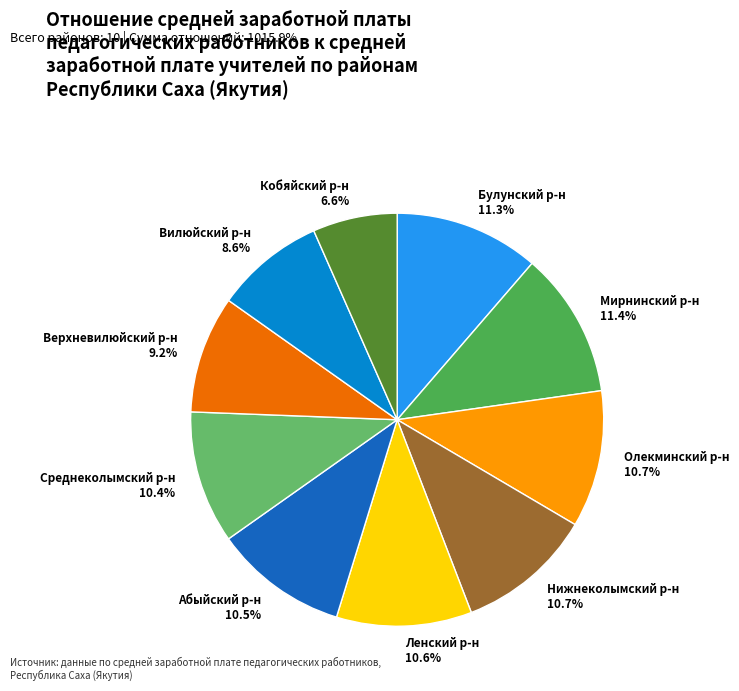

What is the smallest slice in the pie chart?

Кобяйский р-н 6.6%